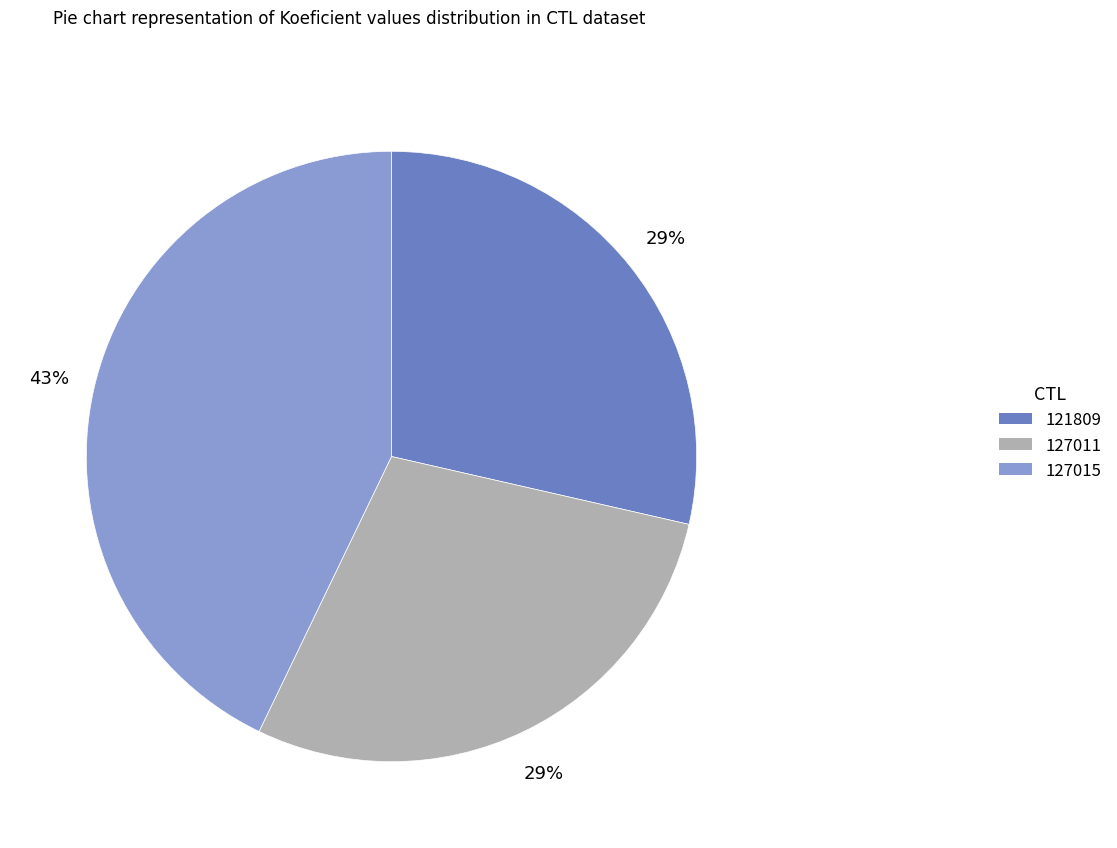

Does any single category account for the majority?

No